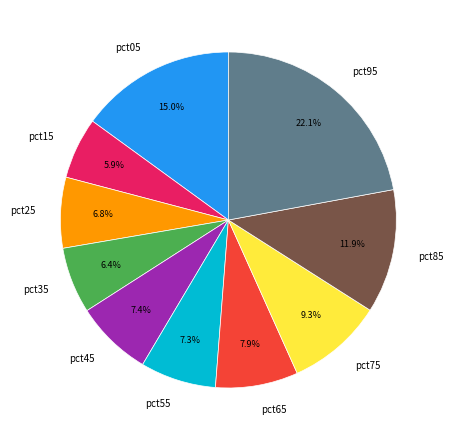

Does pct25 account for over 50% of the chart?

No